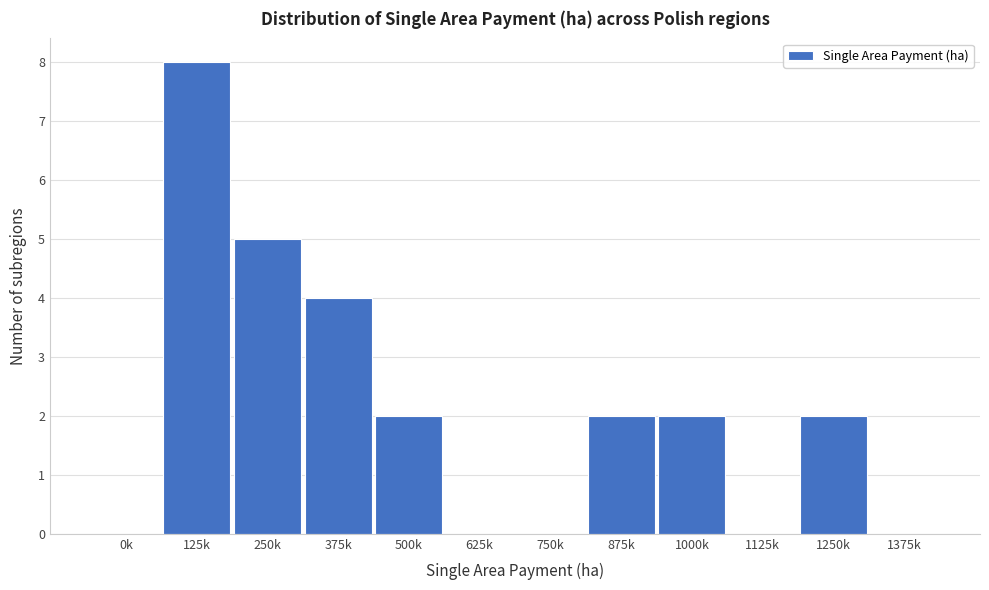

Reading right to left, extract all data points from this chart.

1375k=0	1250k=2	1125k=0	1000k=2	875k=2	750k=0	625k=0	500k=2	375k=4	250k=5	125k=8	0k=0